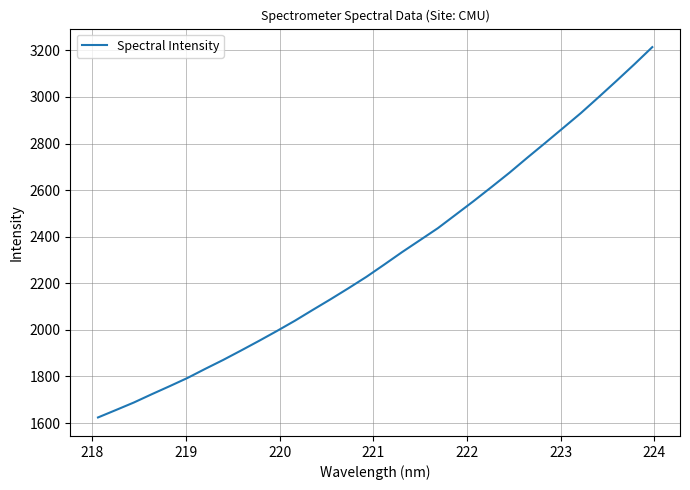

How many lines are shown in the chart?

1